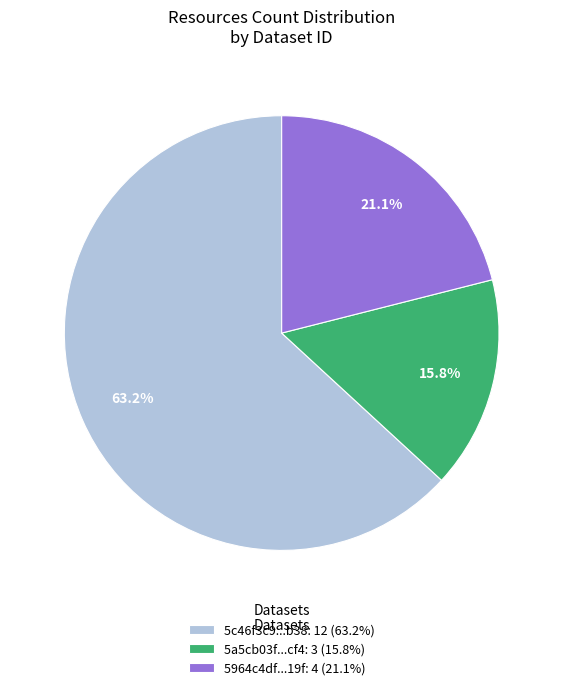

Rank the categories by value from highest to lowest.

5c46f3c9...b38: 12 (63.2%), 5964c4df...19f: 4 (21.1%), 5a5cb03f...cf4: 3 (15.8%)